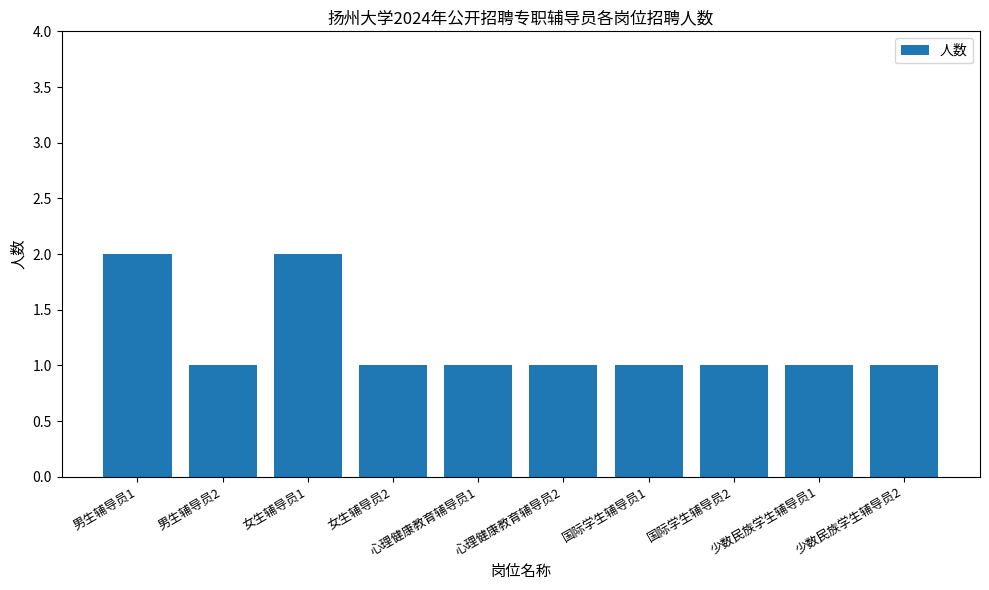

What is the sum of the values at 心理健康教育辅导员2 and 少数民族学生辅导员2?

2